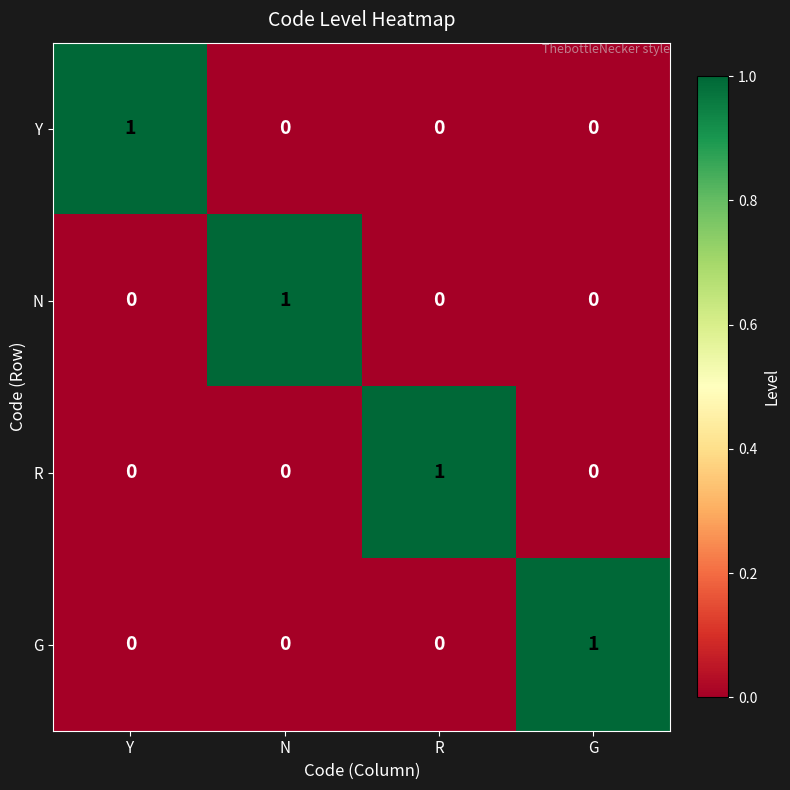

Reading right to left, what are all the values shown in this chart?

Y: 0	0	0	1
N: 0	0	1	0
R: 0	1	0	0
G: 1	0	0	0